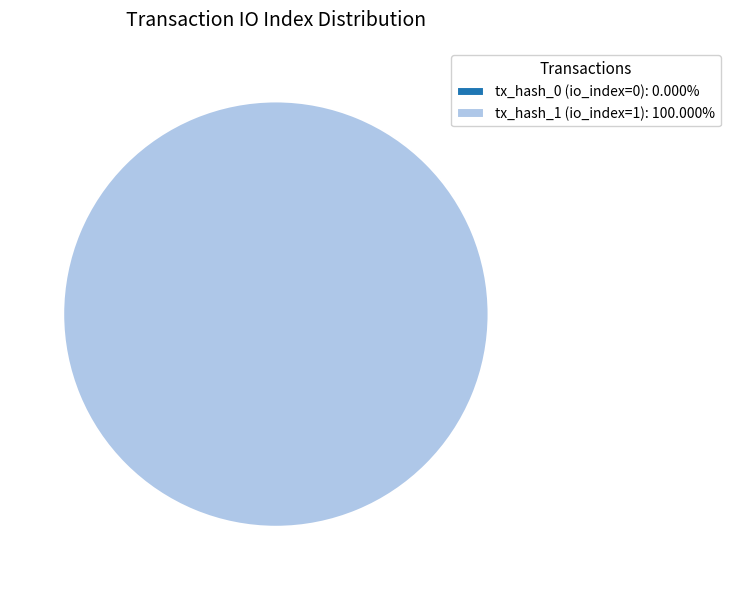

Count the number of slices in the pie.

2